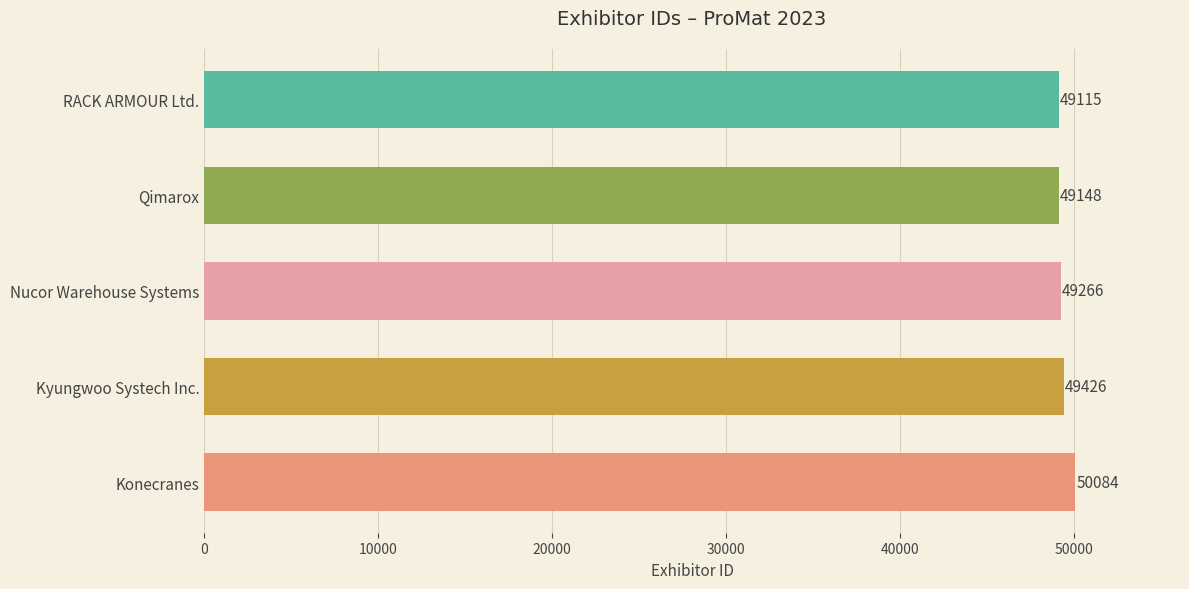

How many bars are there in total?

5